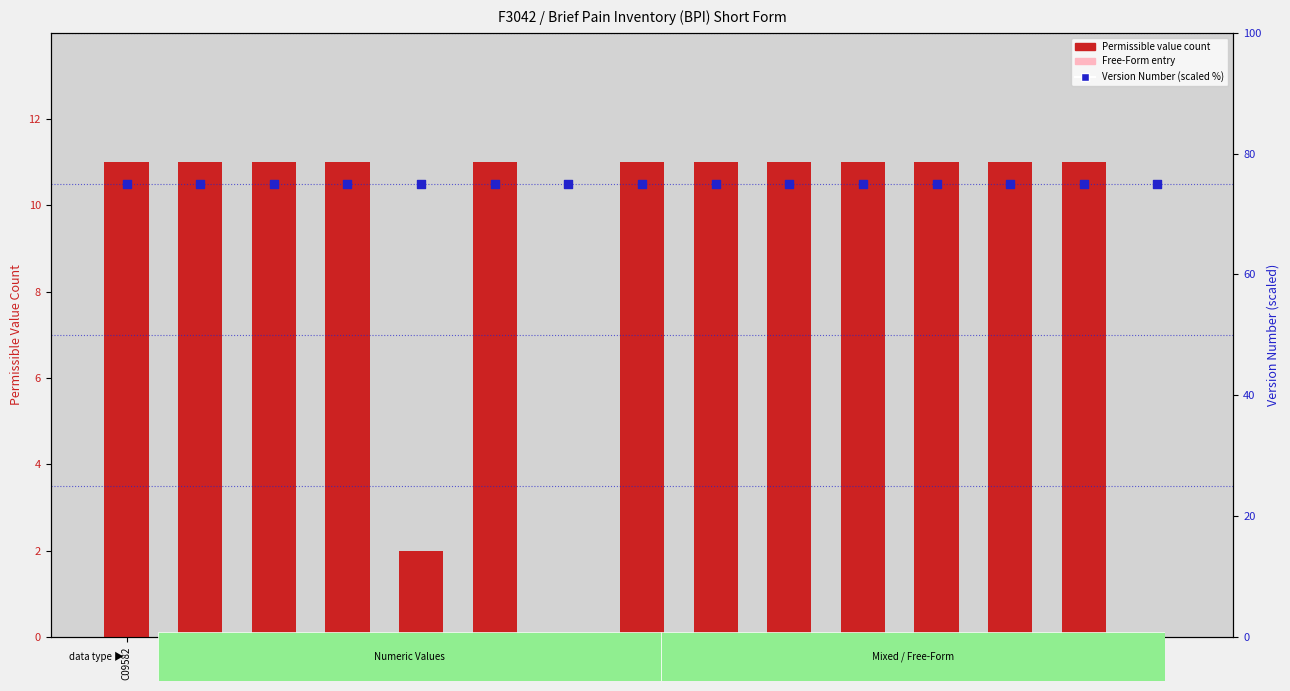

At how many categories does at least one series exceed 5?

15